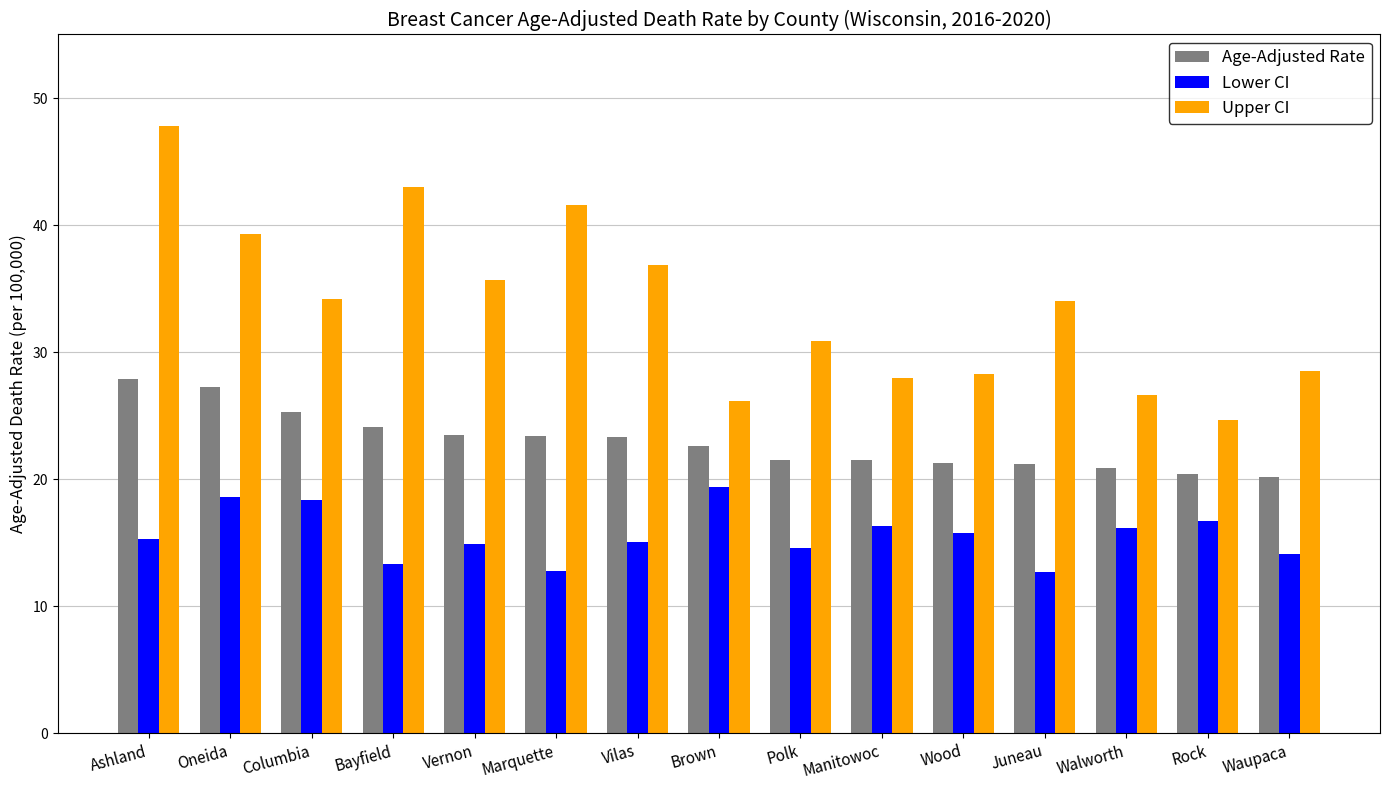

What value does the Upper CI series have at Walworth?

26.6